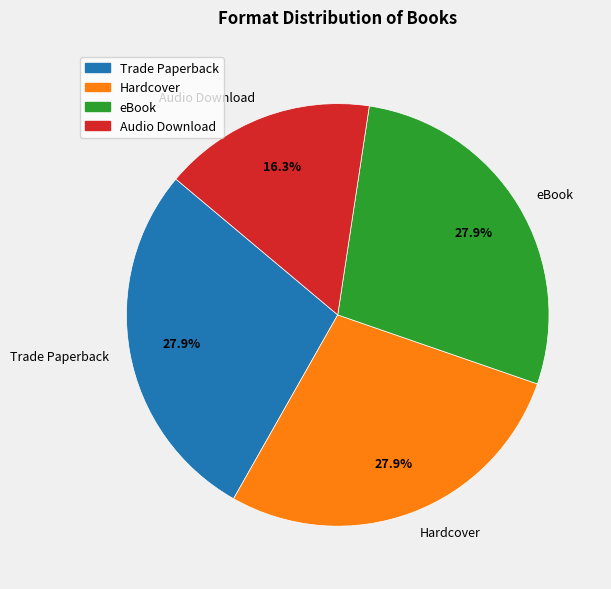

What percentage is the Trade Paperback slice, to the nearest percent?

28%